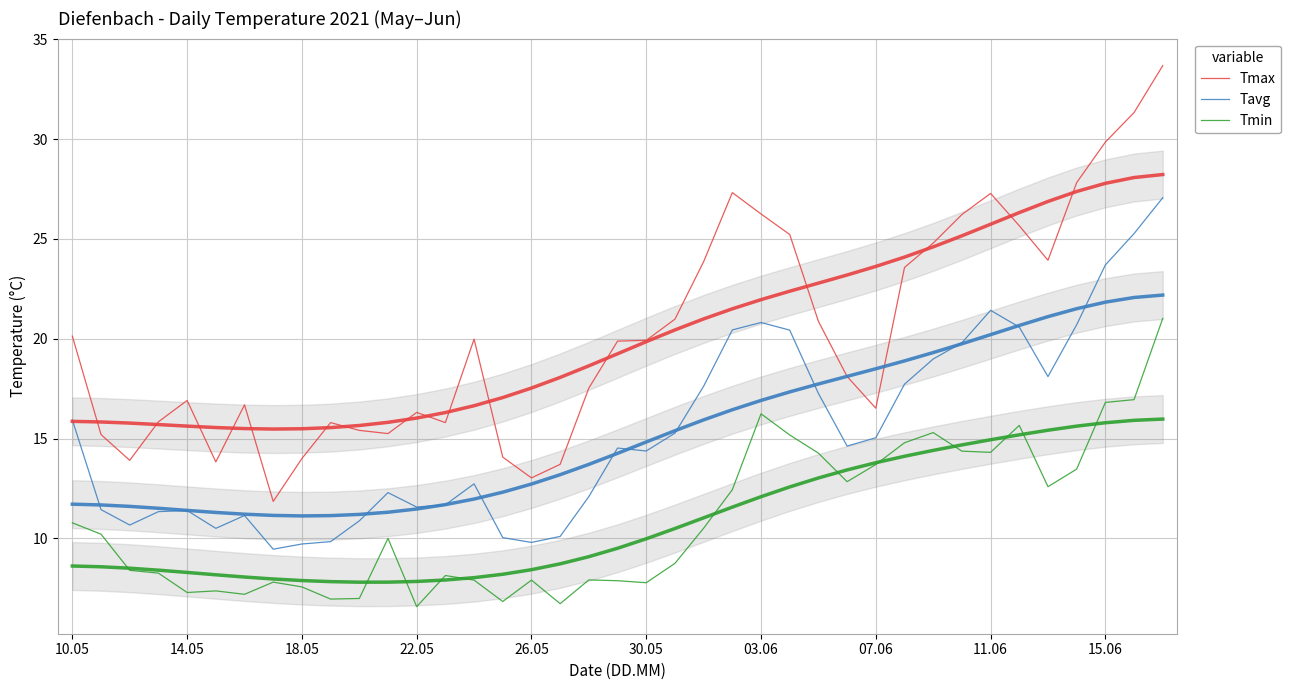

True or false: Tmax has more than 2 interior local peaks.

True